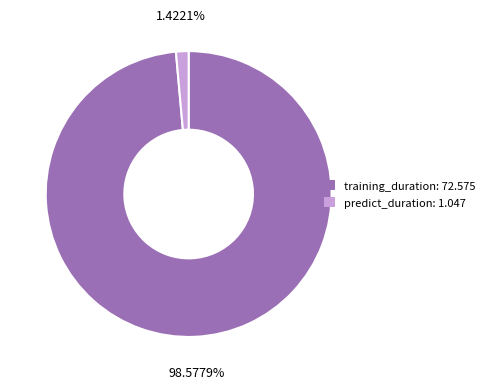

The predict_duration slice represents 11% of the pie. True or false?

False